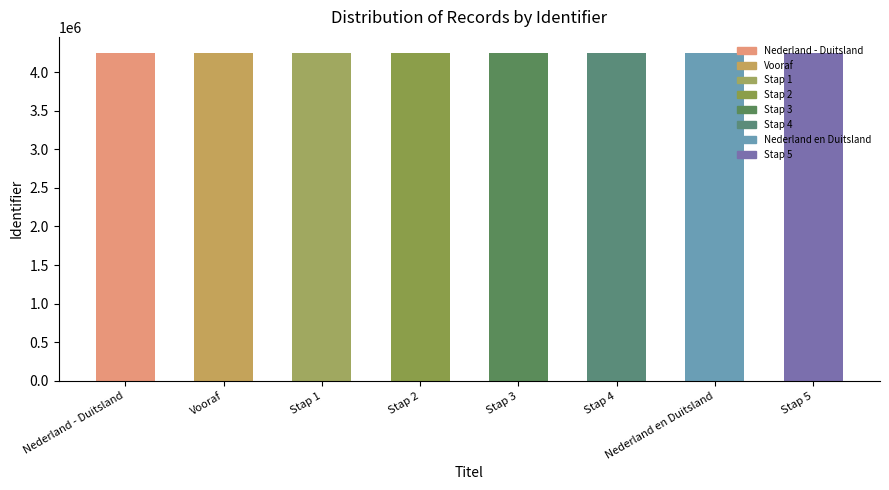

Reading left to right, transcribe all the data shown in this chart.

Nederland - Duitsland=4244909	Vooraf=4244910	Stap 1=4244914	Stap 2=4244918	Stap 3=4244920	Stap 4=4244923	Nederland en Duitsland=4244925	Stap 5=4244926